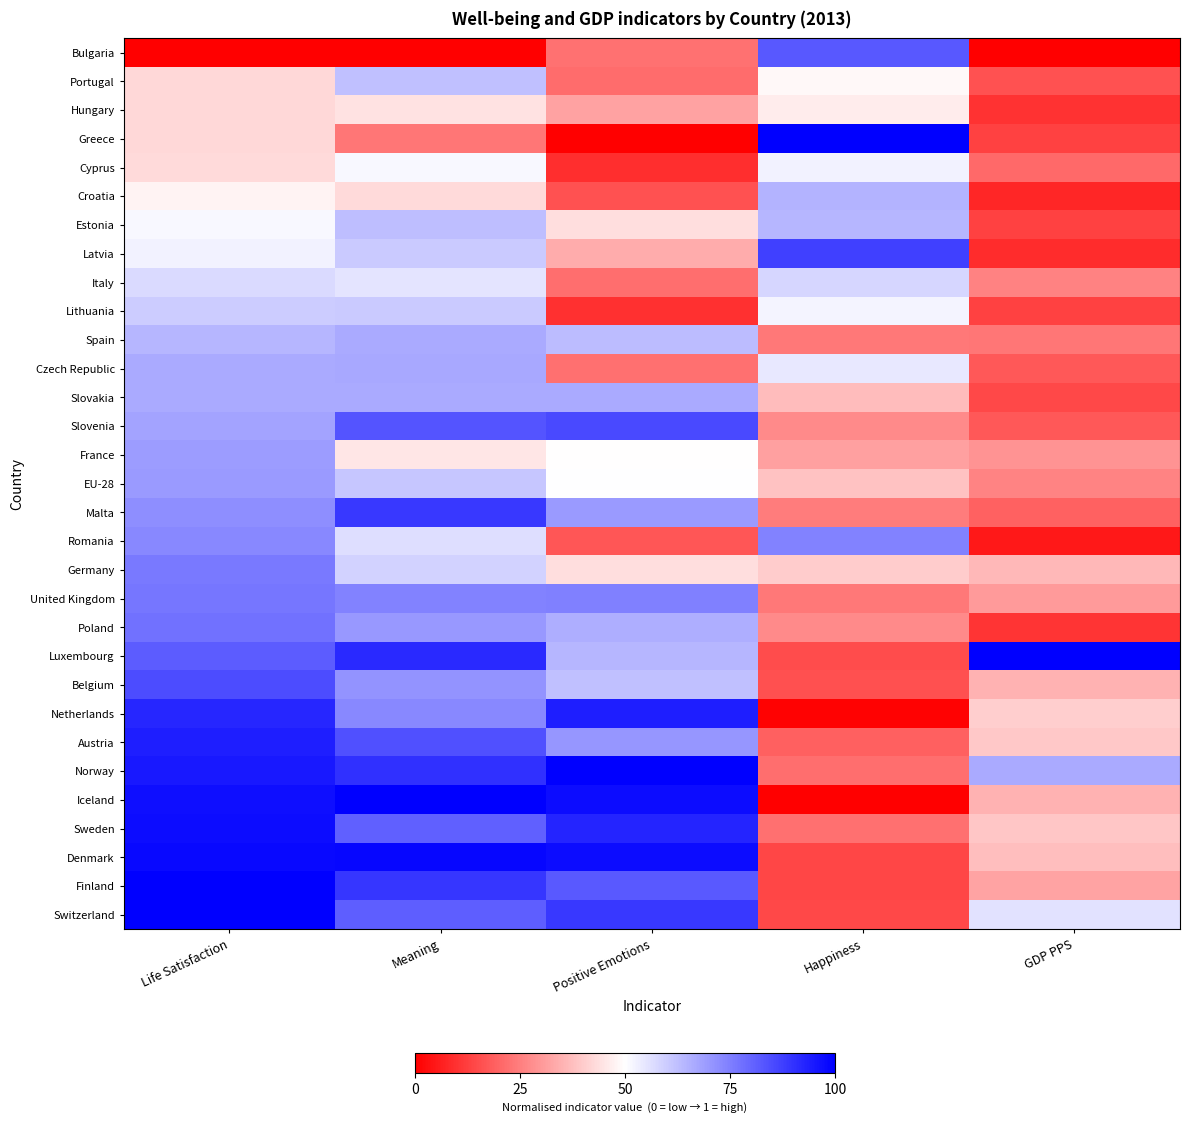

Between GDP PPS and Life Satisfaction, which is larger?

GDP PPS